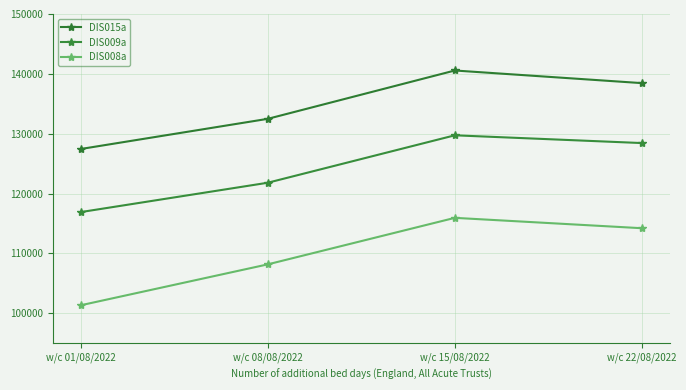

What position from the right is w/c 15/08/2022?

2